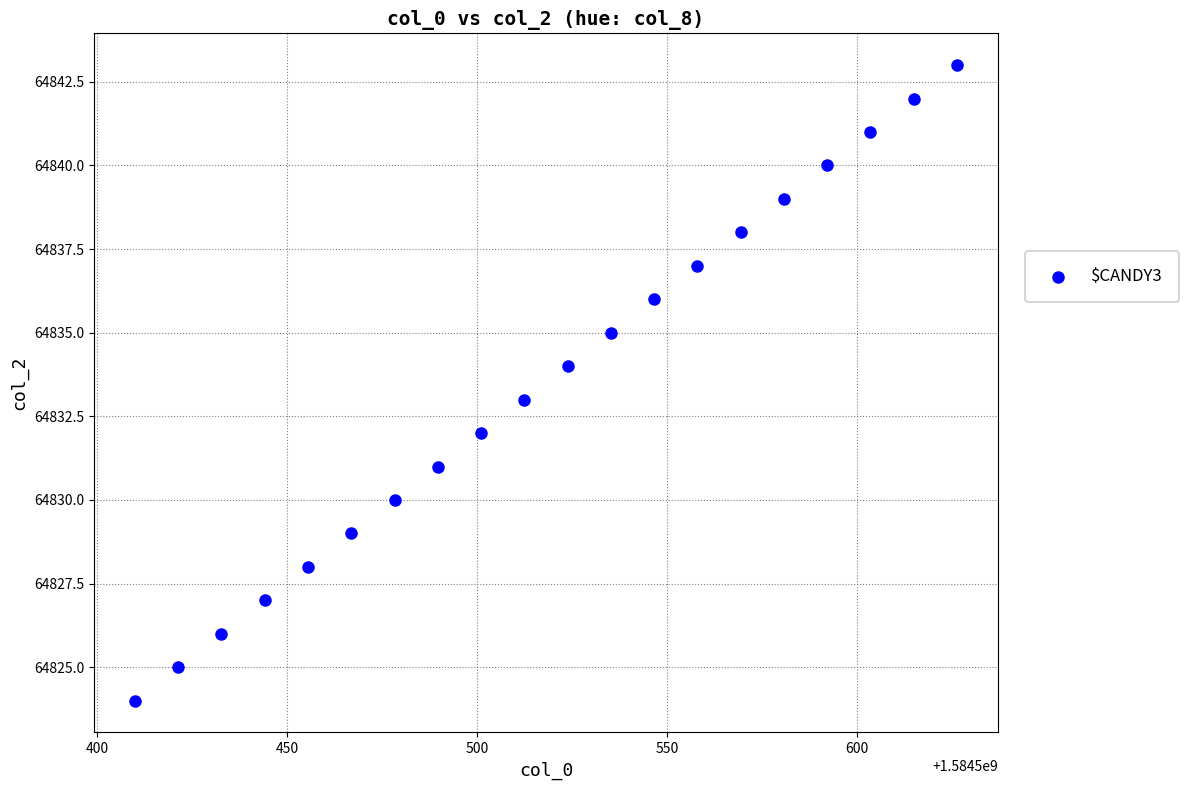

What is the range of Y values (max minus min)?

19